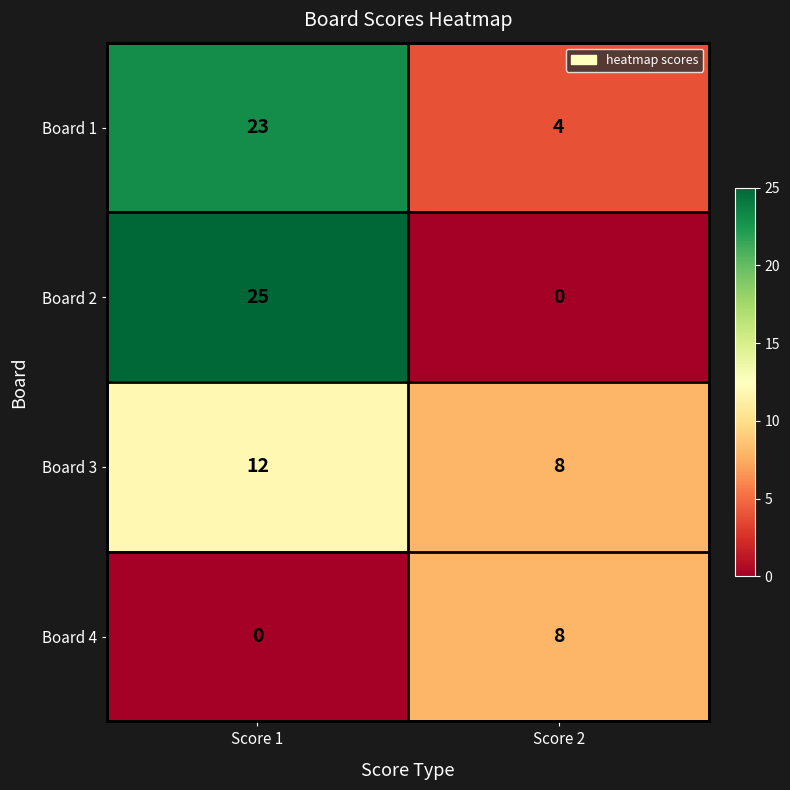

Reading left to right, what are all the values shown in this chart?

Board 1: 23	4
Board 2: 25	0
Board 3: 12	8
Board 4: 0	8